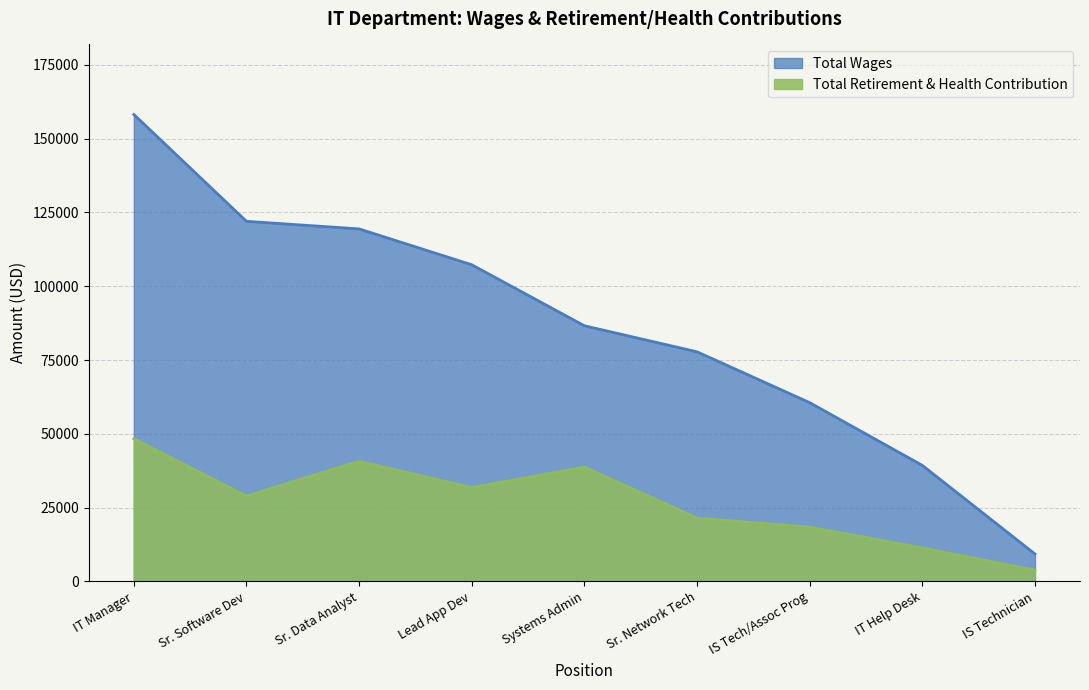

Which series has the largest total across all categories?

Total Wages